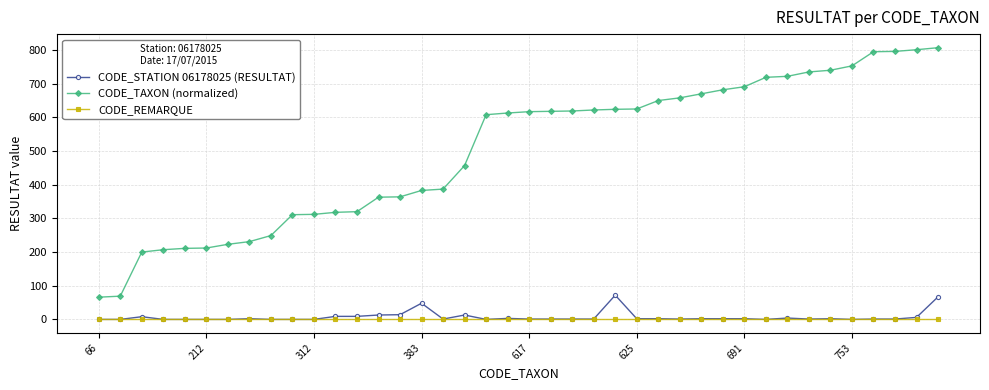

What are all the series names shown in the legend?

CODE_STATION 06178025 (RESULTAT), CODE_TAXON (normalized), CODE_REMARQUE